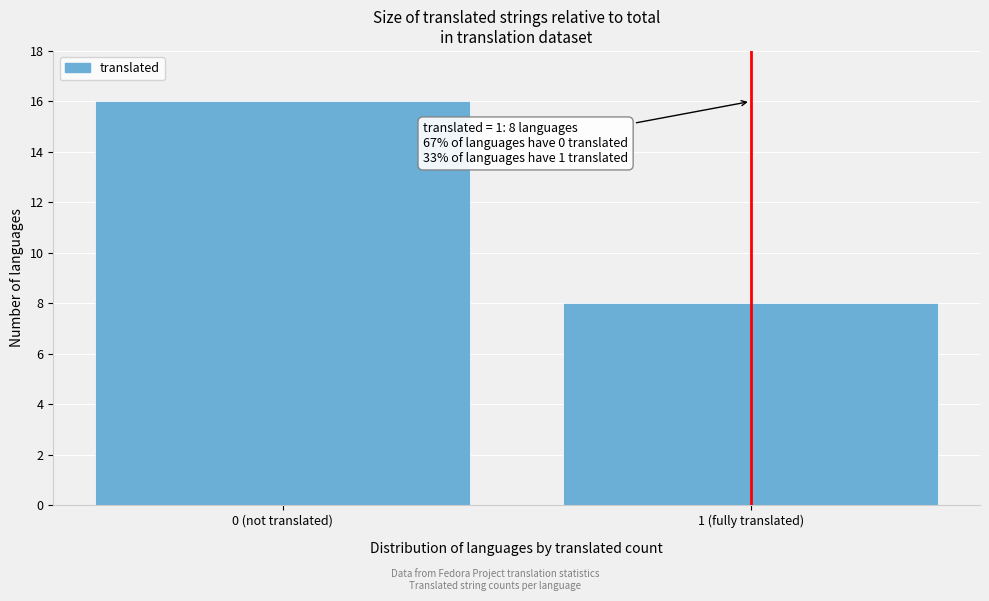

Reading left to right, list all the values displayed in this chart.

0 (not translated)=16	1 (fully translated)=8